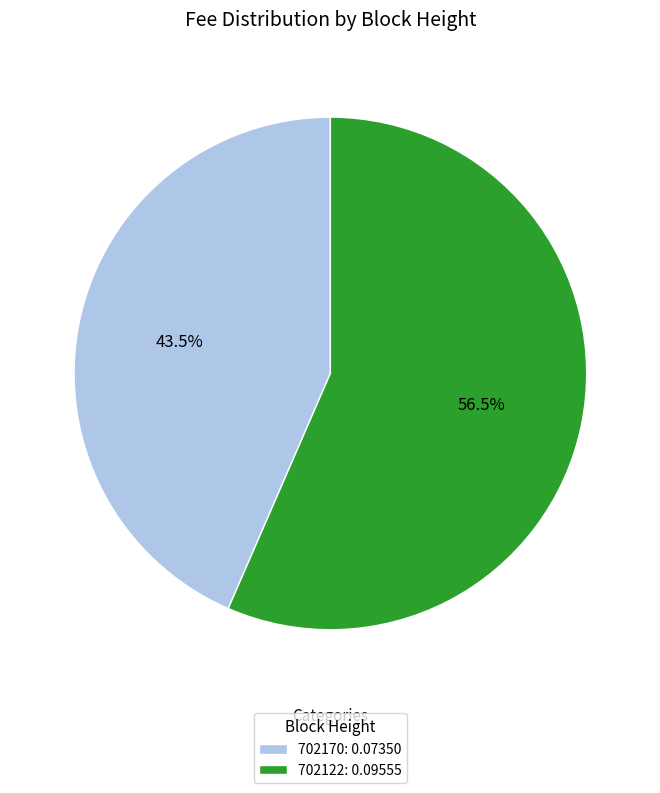

How many segments does this pie chart have?

2